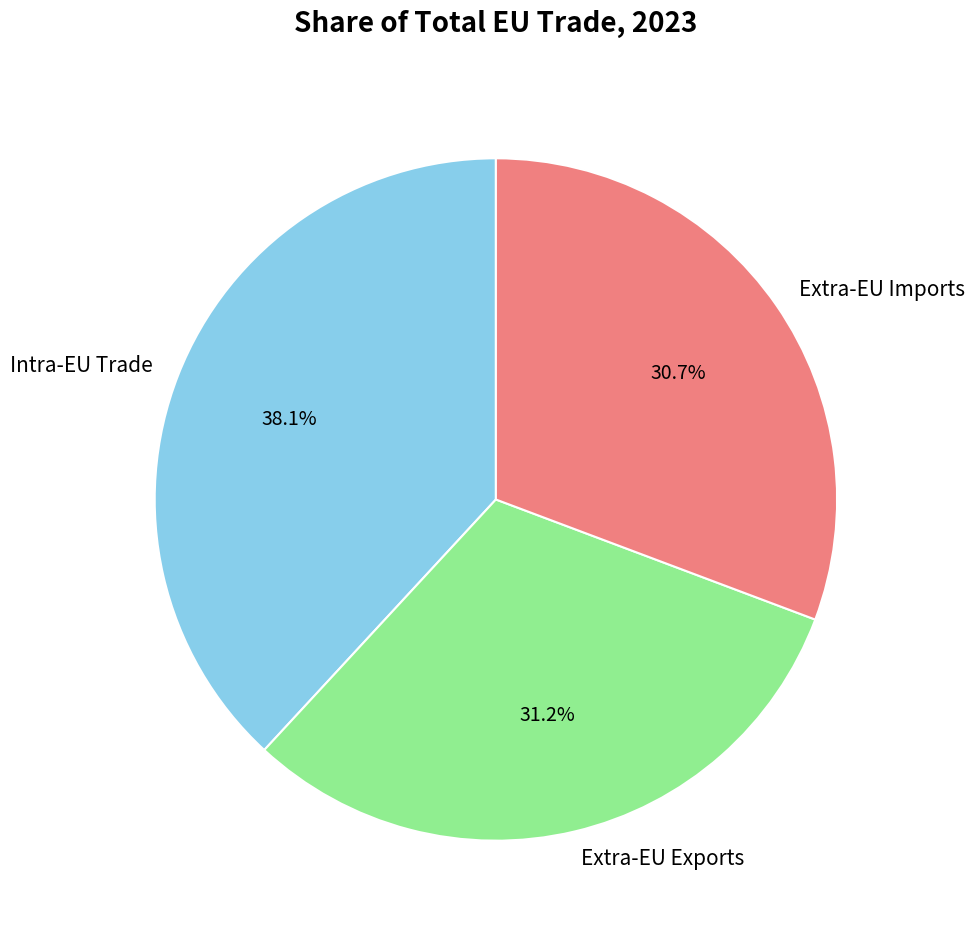

Is the sum of Extra-EU Exports and Extra-EU Imports greater than half?

Yes